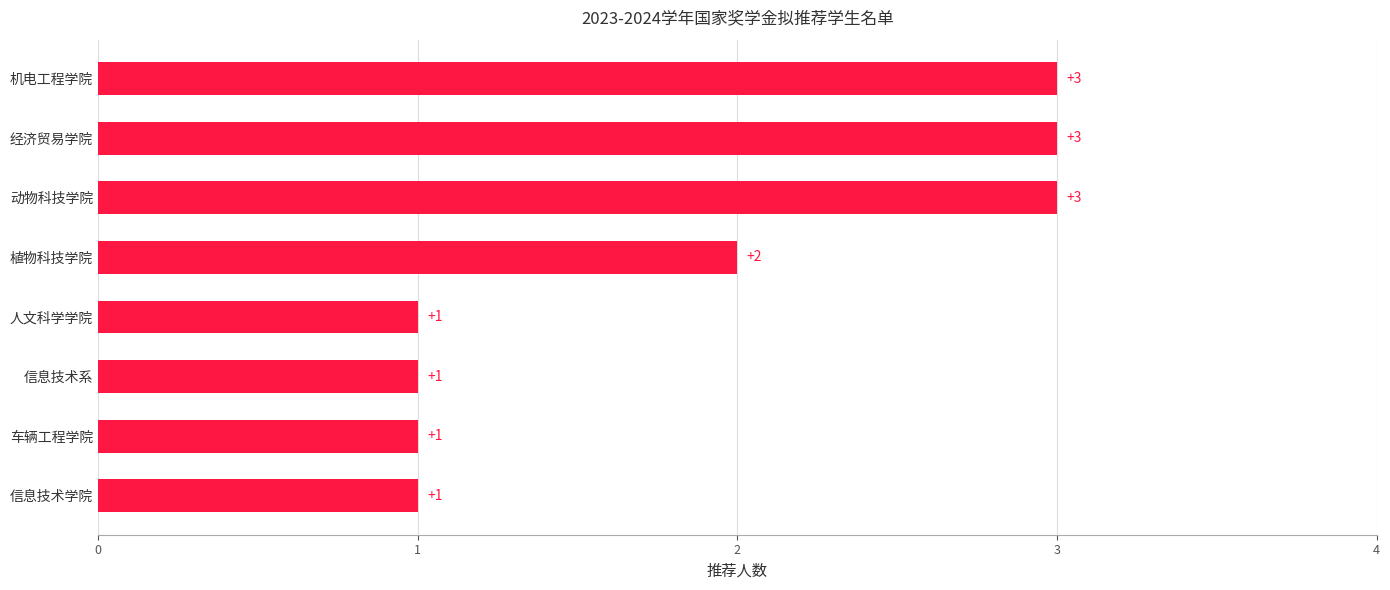

Reading bottom to top, extract all data points from this chart.

信息技术学院=1	车辆工程学院=1	信息技术系=1	人文科学学院=1	植物科技学院=2	动物科技学院=3	经济贸易学院=3	机电工程学院=3